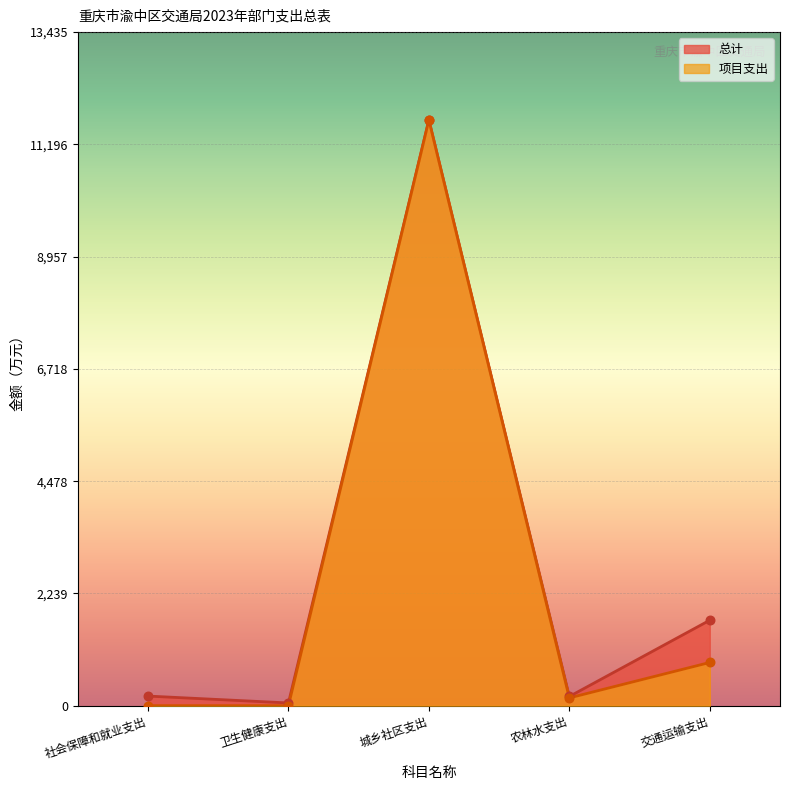

What are all the series names shown in the legend?

总计, 项目支出